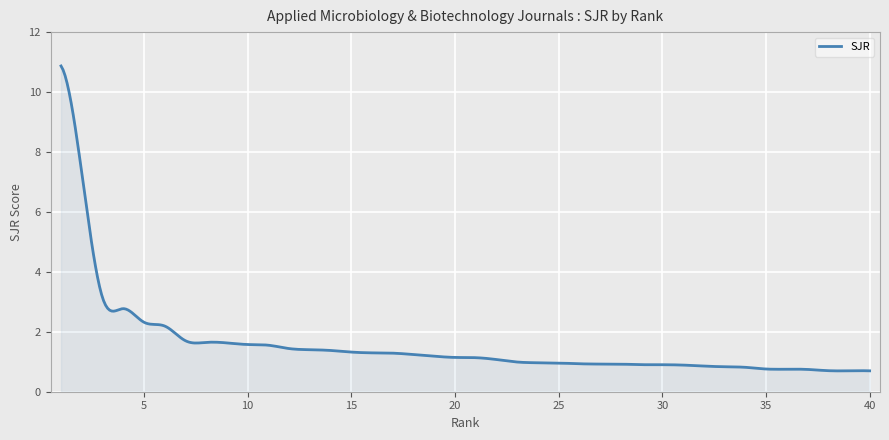

What is the greatest value displayed?

10.9